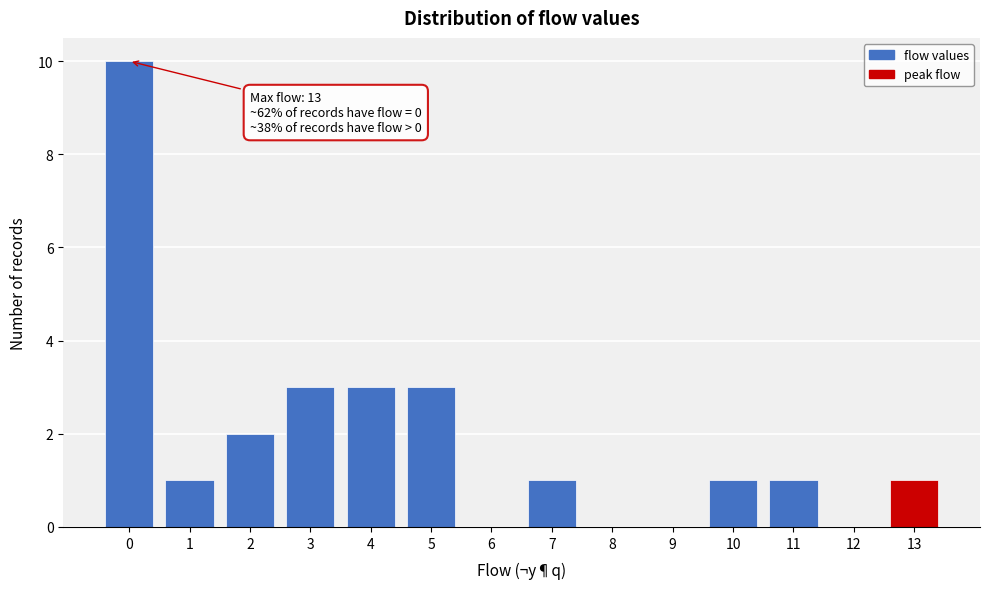

Reading right to left, transcribe all the data shown in this chart.

13=1	12=0	11=1	10=1	9=0	8=0	7=1	6=0	5=3	4=3	3=3	2=2	1=1	0=10